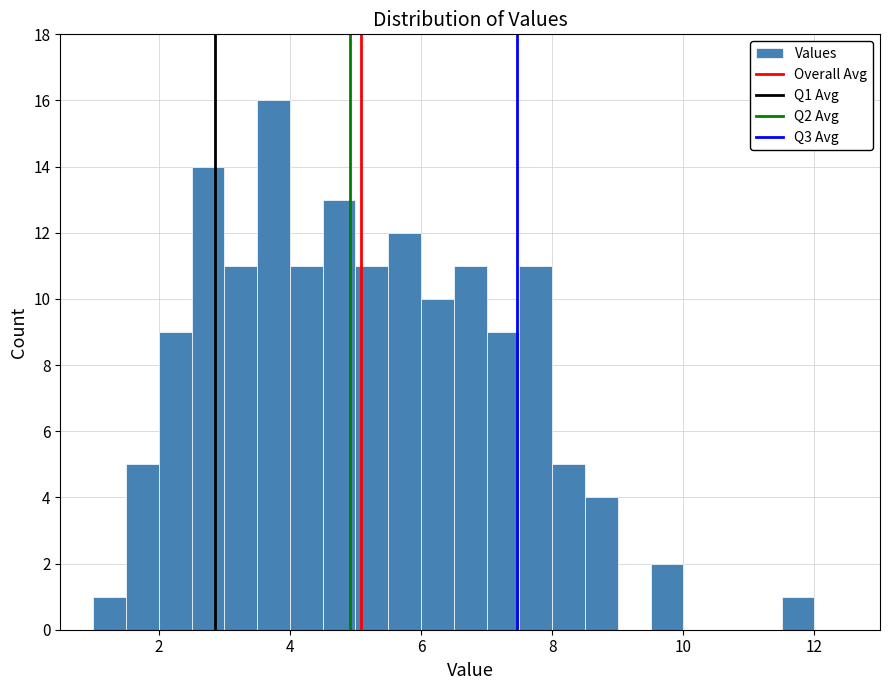

Read against the x-axis, roughly where is the centre of the tallest bar?

3.8